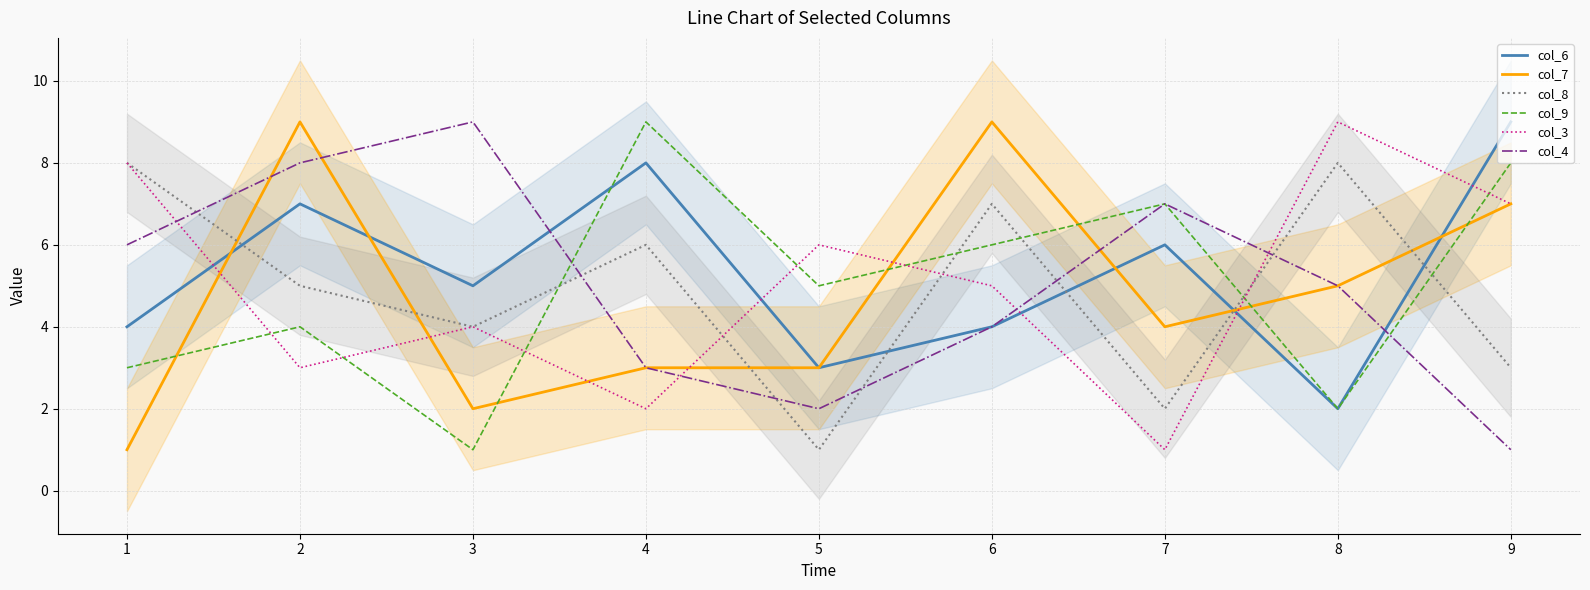

What is the average value of the col_3 series?

5